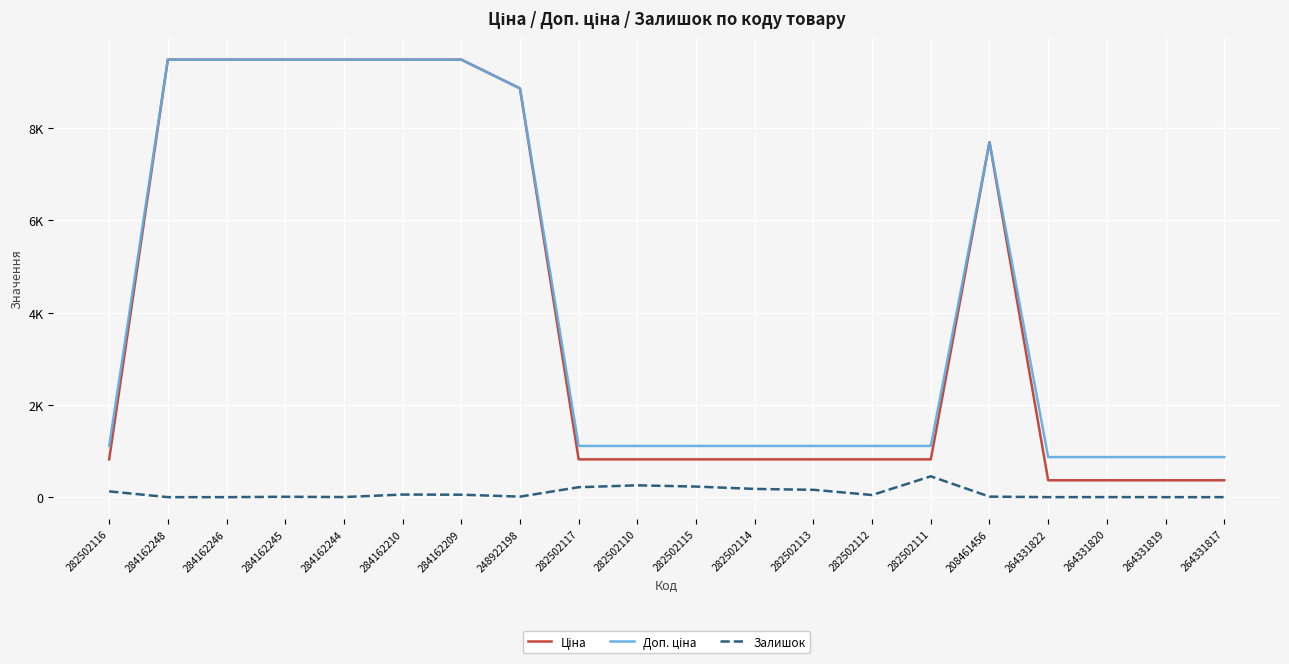

True or false: Ціна has more than 1 points higher than both neighbors.

False